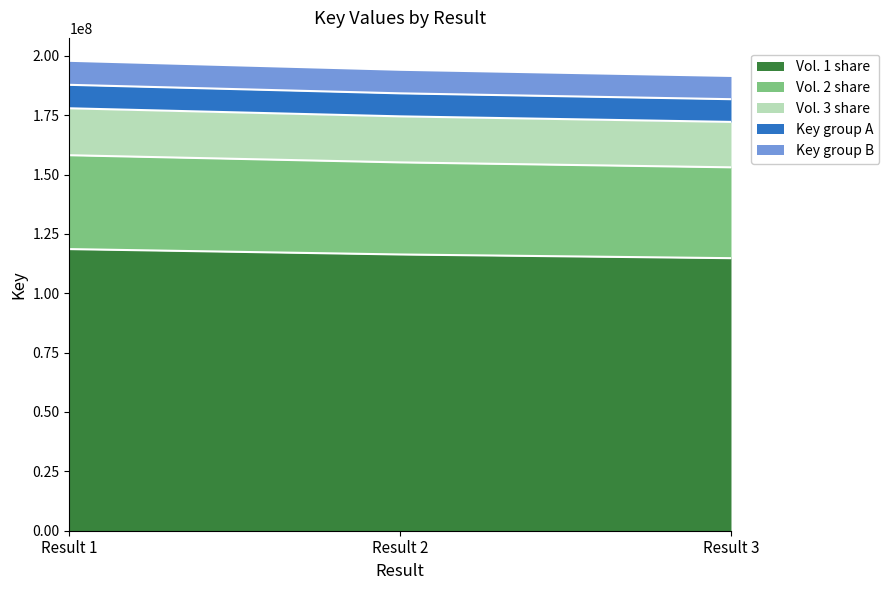

What is the highest value of the Vol. 1 share series?

118602391.8